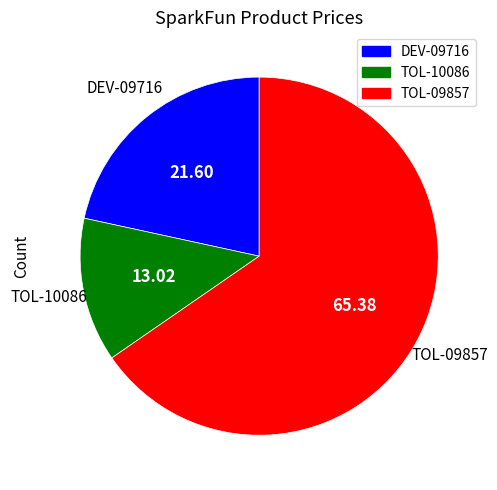

Is there any slice that represents more than half of the pie?

Yes